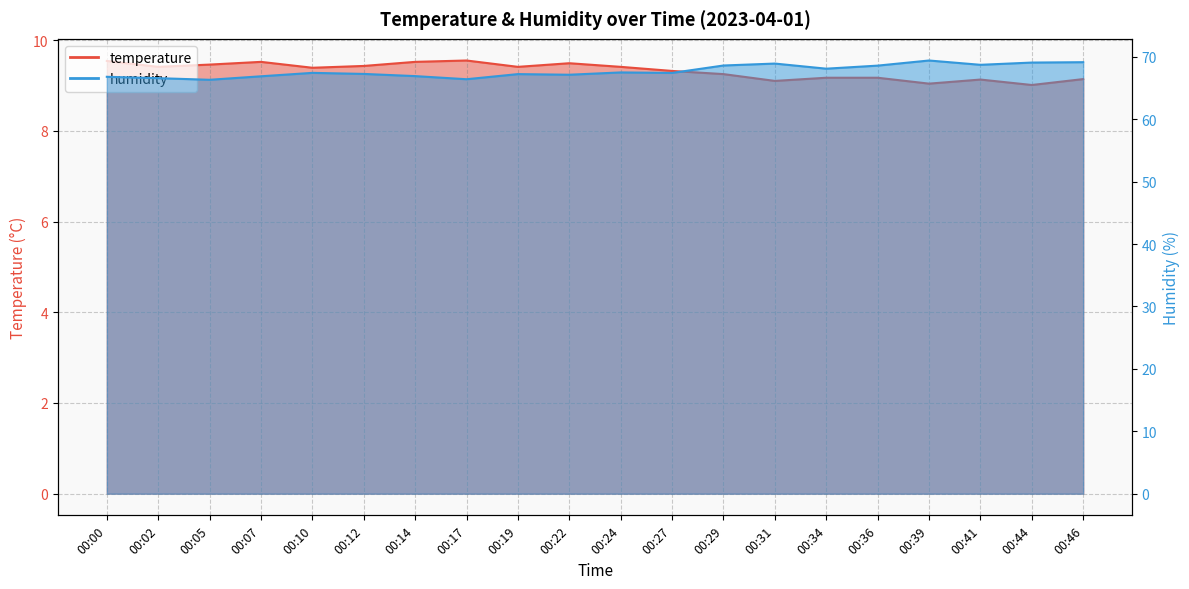

What is the spread (max minus min) of values at 00:10?

58.0